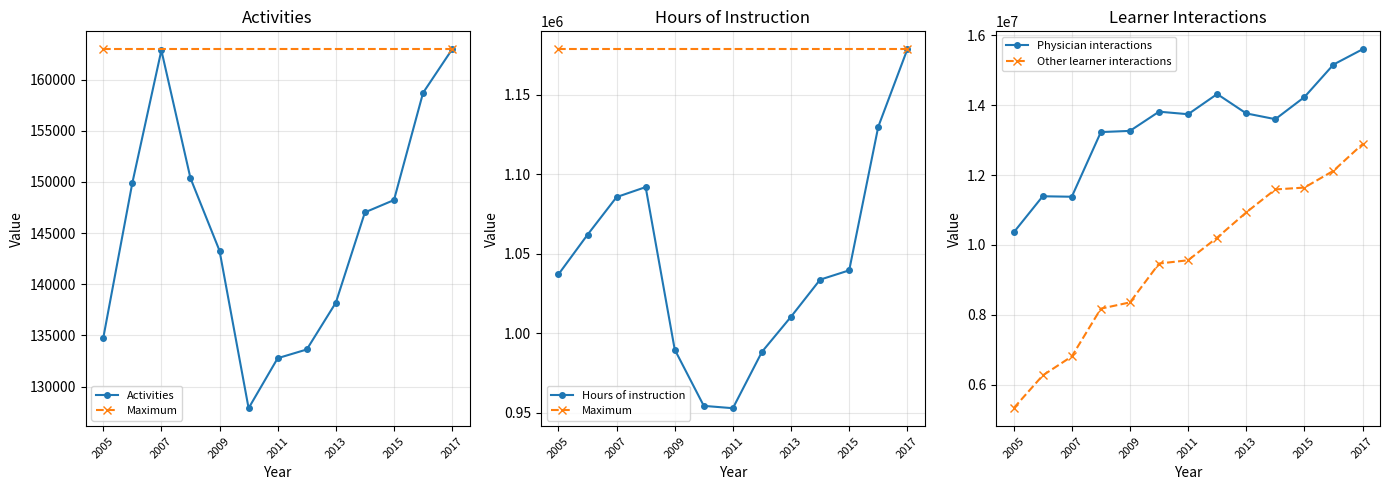

True or false: Hours of instruction has a value of 386448 at 2012.

False